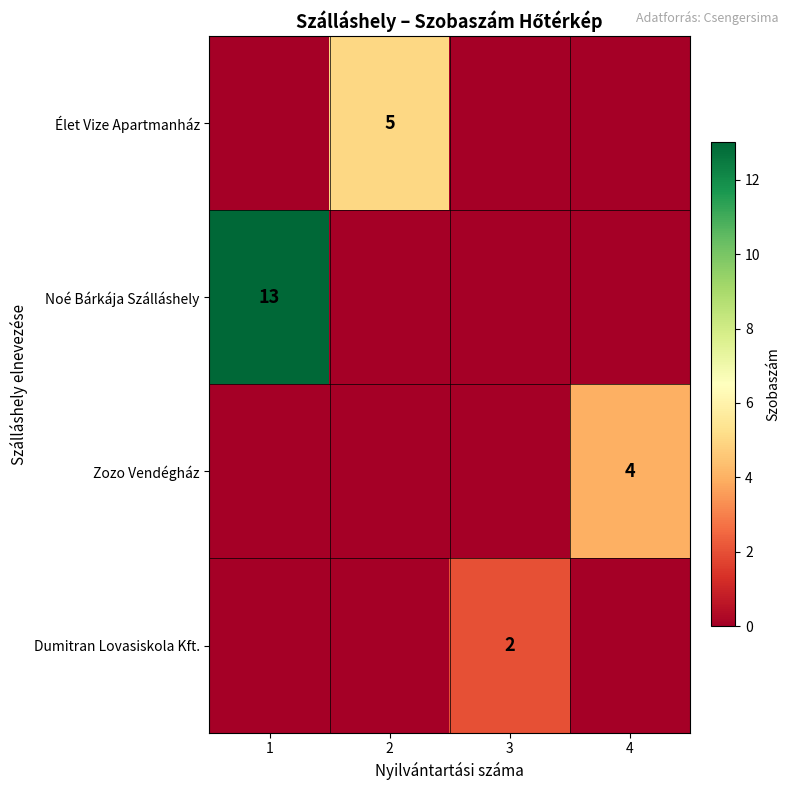

The Dumitran Lovasiskola Kft. series shows 2 at 3. True or false?

True